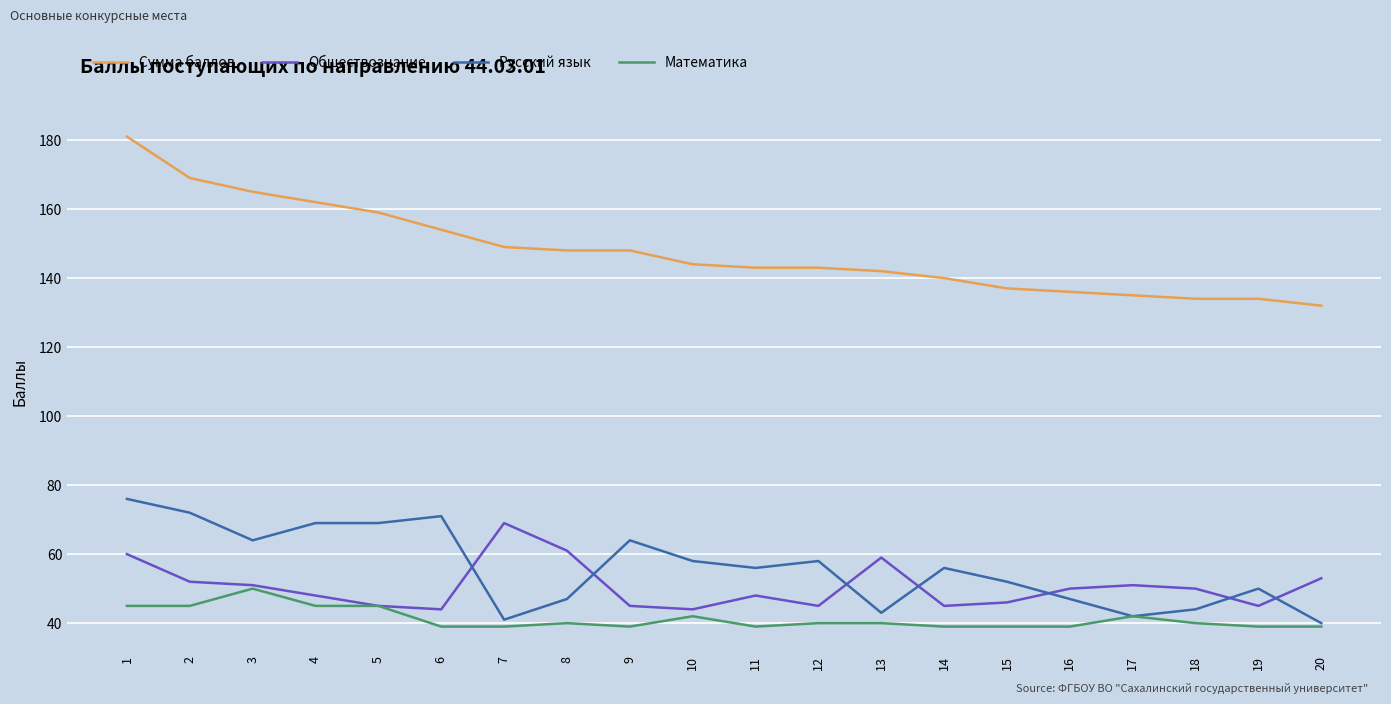

Is it true that Обществознание equals 45 at 19?

True